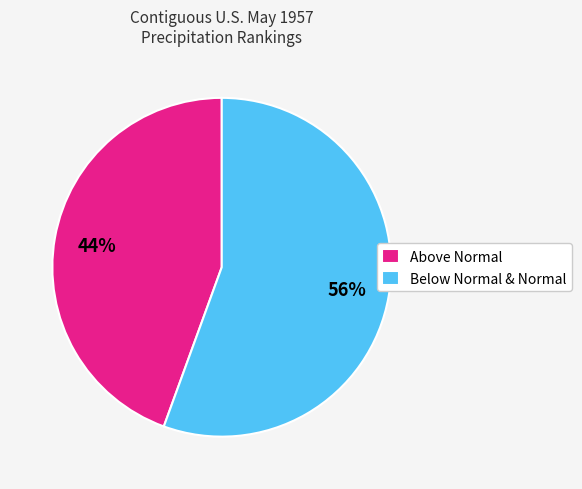

How many slices are in this pie chart?

2